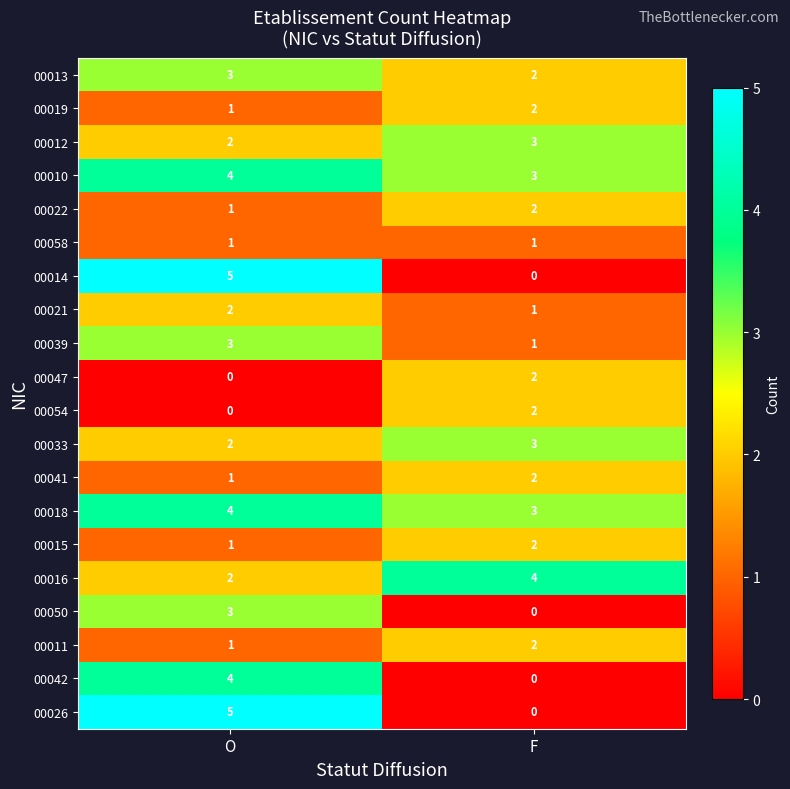

What is the spread (max minus min) of values at O?

5